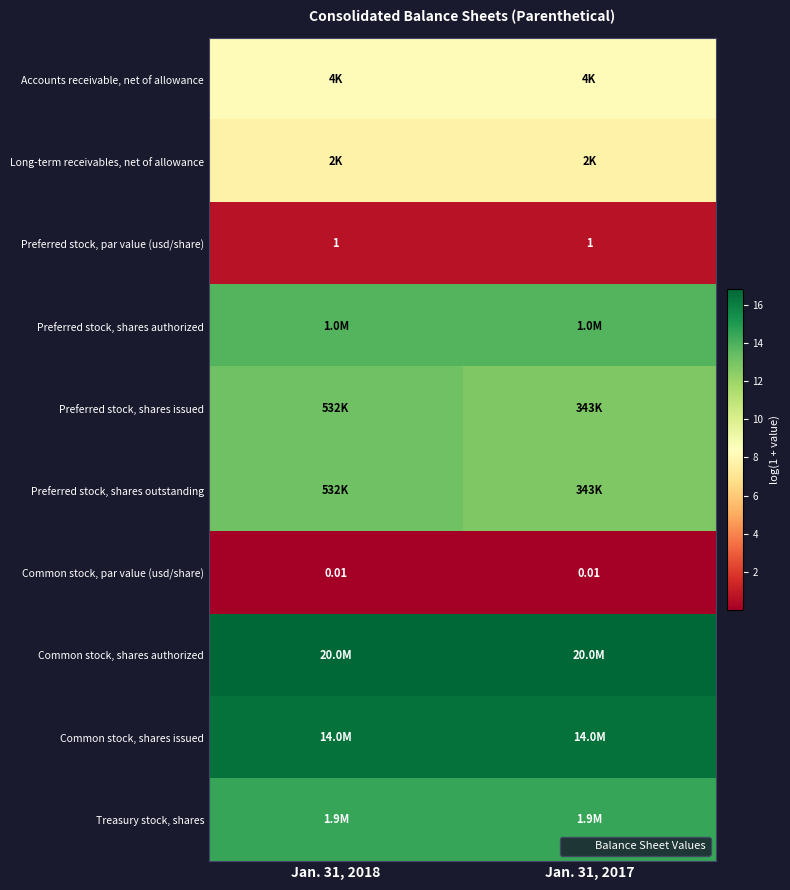

At which category is the sum across all series the highest?

Jan. 31, 2018